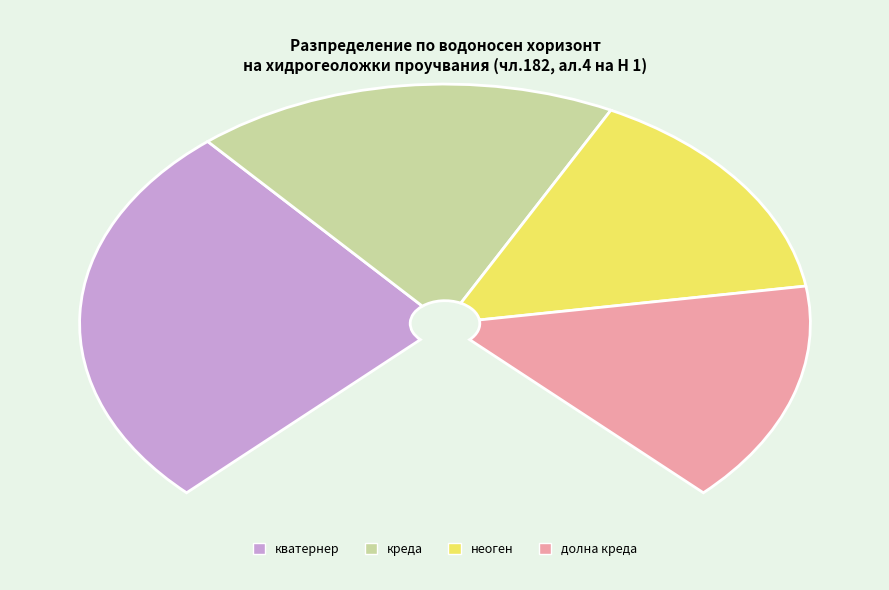

How many segments does this pie chart have?

4